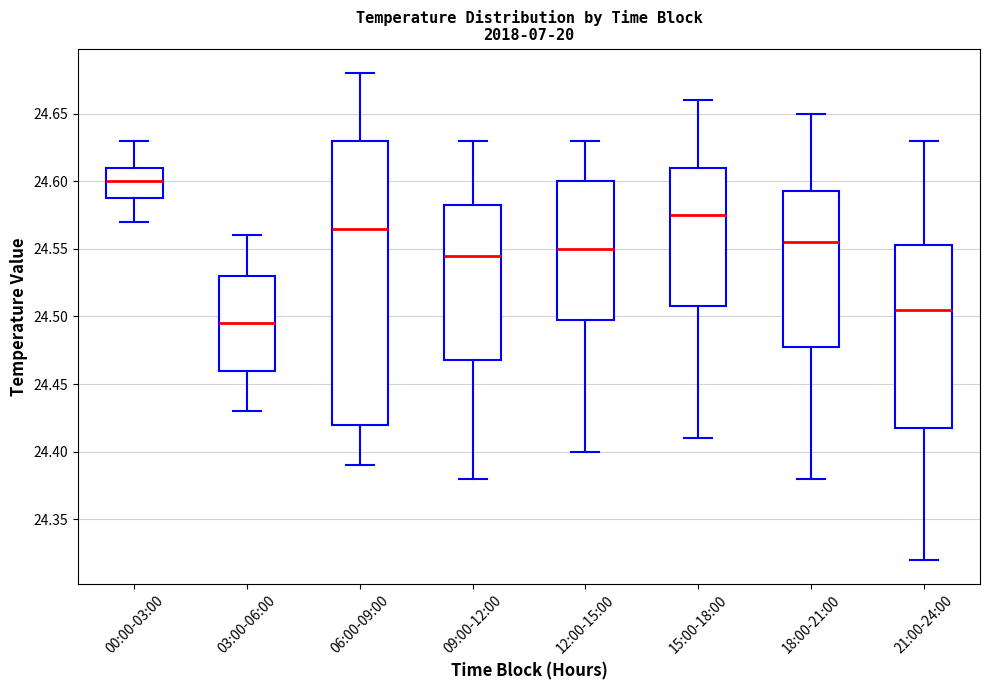

Which box is the tallest, from its lower edge to its upper edge?

06:00-09:00